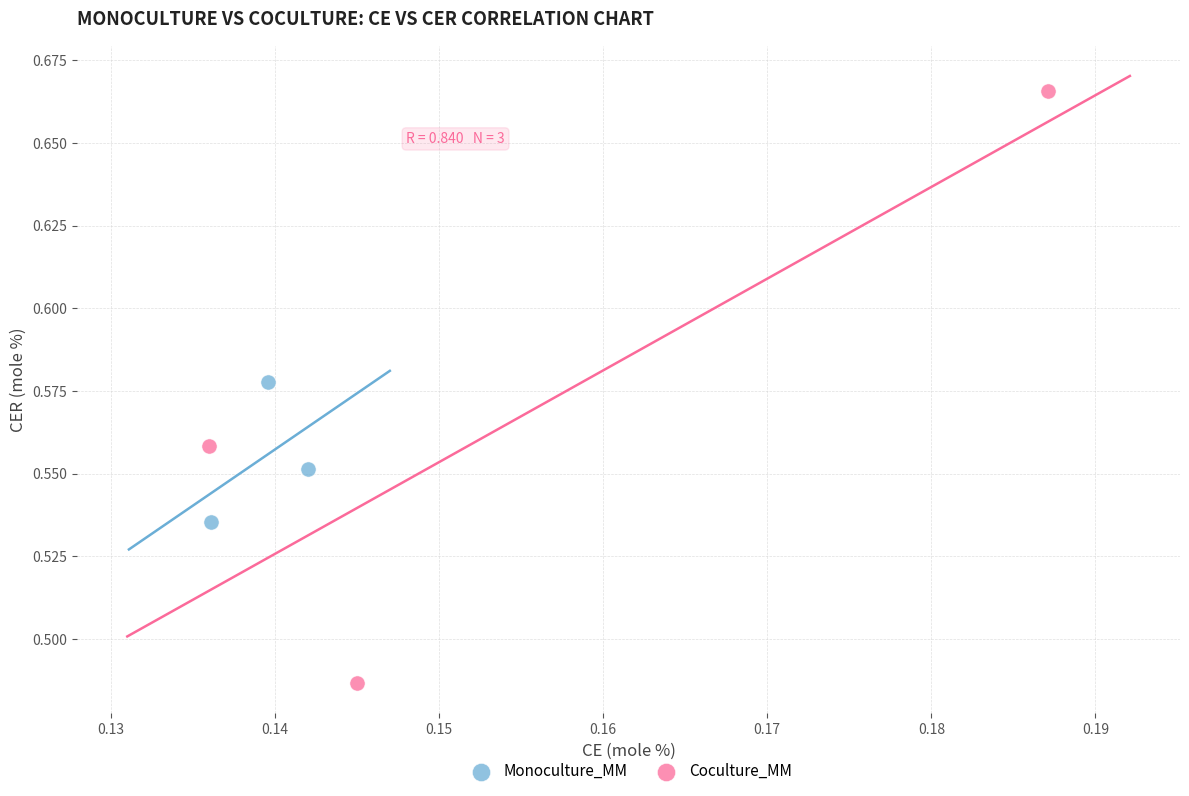

Which series reaches the minimum Y coordinate?

Coculture_MM